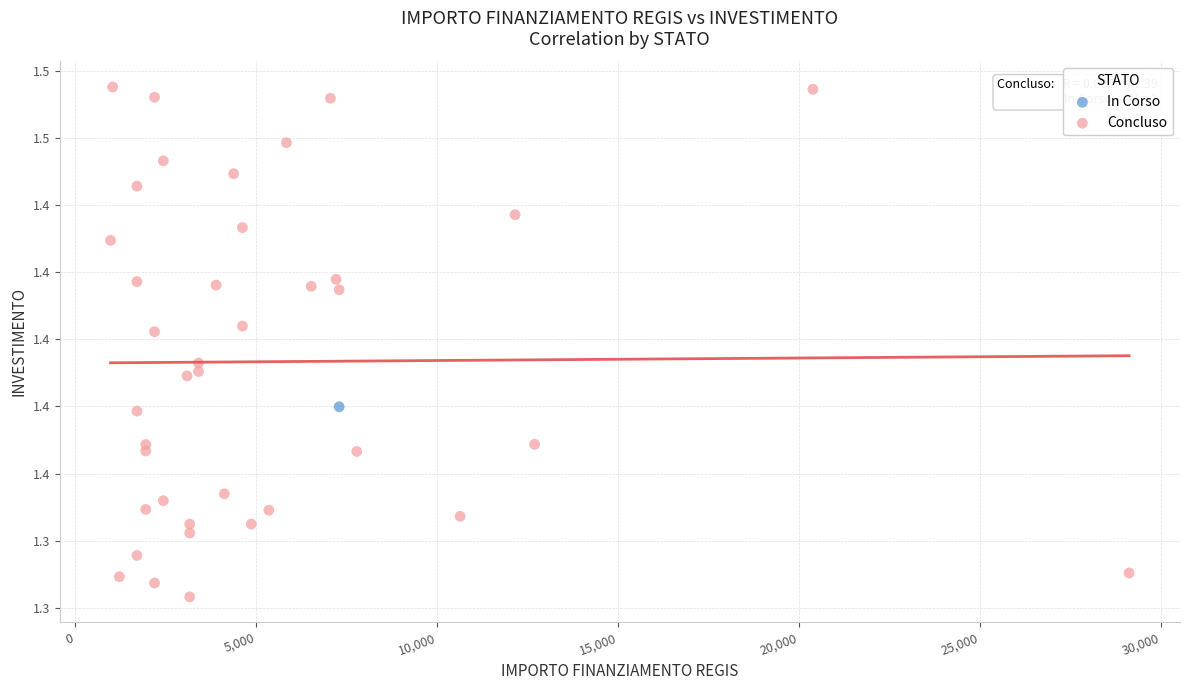

What are all the series names shown in the legend?

In Corso, Concluso